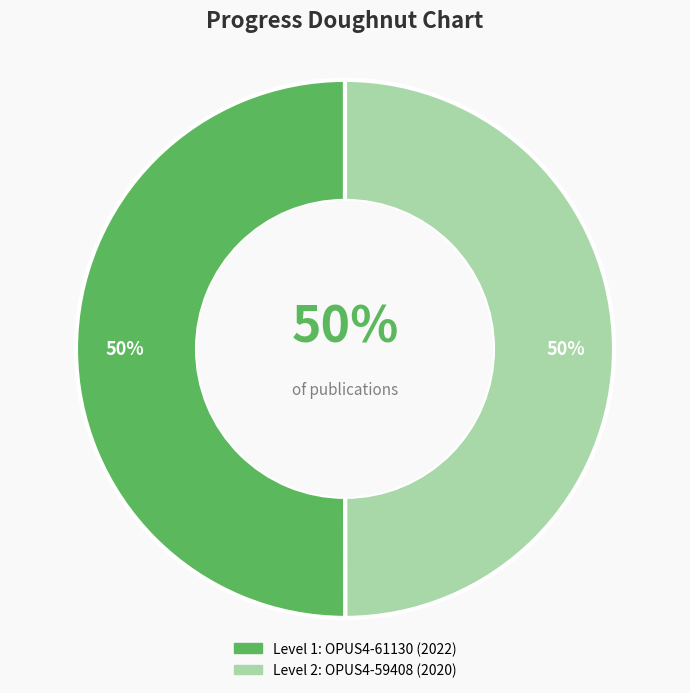

Rank the categories by value from highest to lowest.

OPUS4-61130 (2022), OPUS4-59408 (2020)